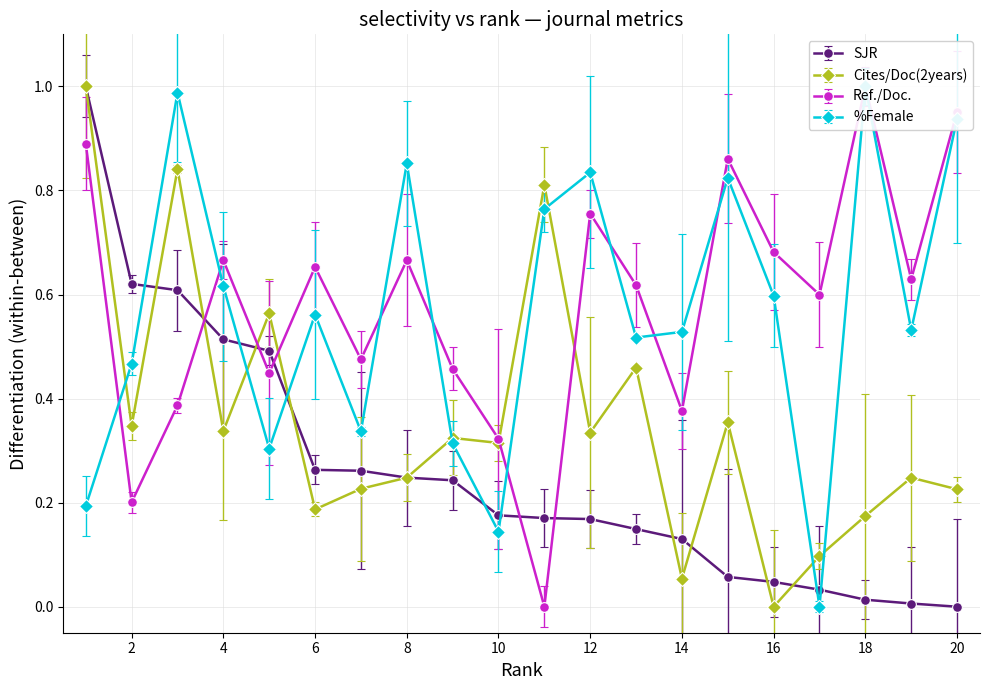

Which series ends up on top after the final intersection of %Female and Ref./Doc.?

Ref./Doc.